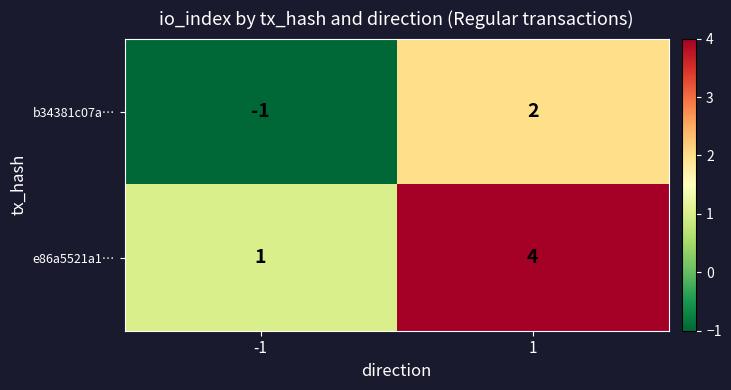

What is the total value across all series at 1?

6